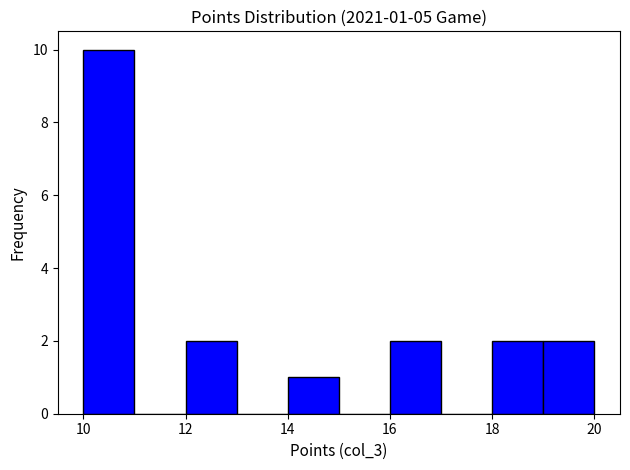

Over which range of the x-axis is the bar tallest?

10 to 11